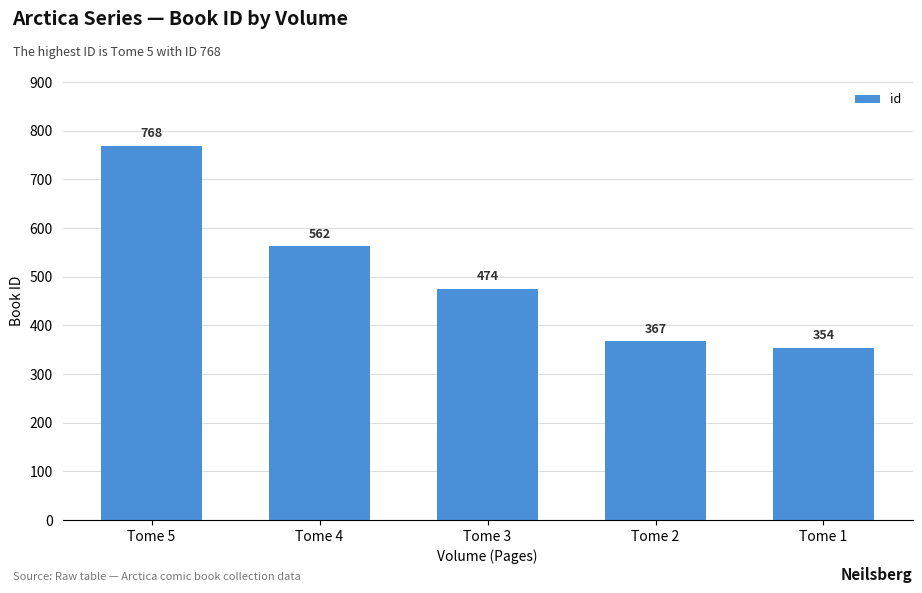

What is the value of the 4th bar from the left?

367